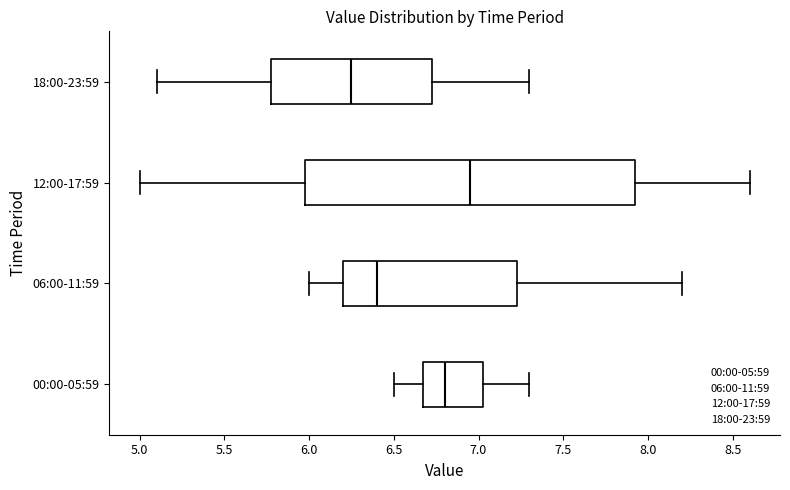

Comparing the boxes themselves (not the whiskers), which one is the widest?

12:00-17:59